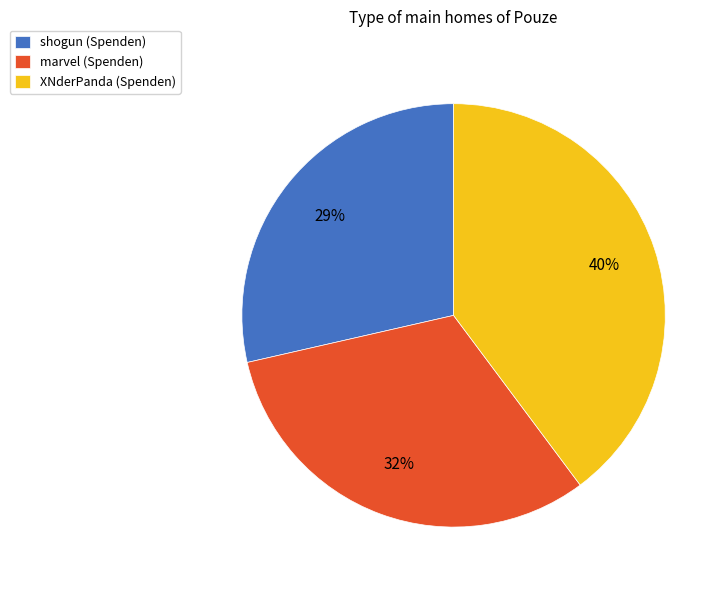

Rank the categories by value from lowest to highest.

shogun, marvel, XNderPanda